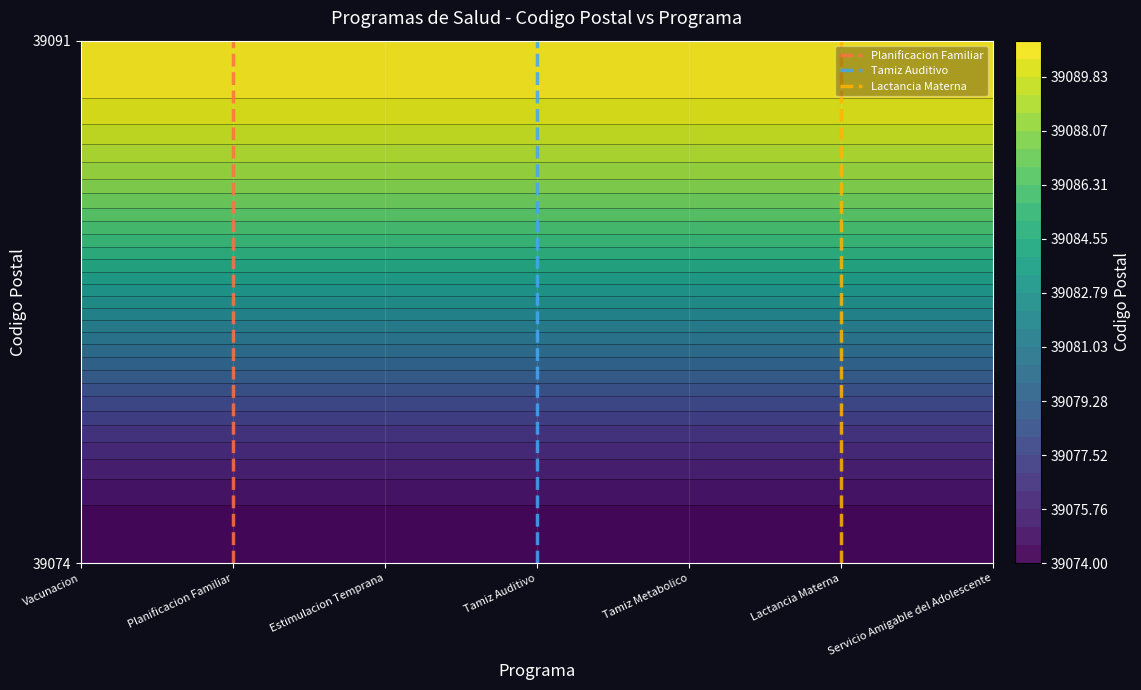

How many data points does each series have?

2